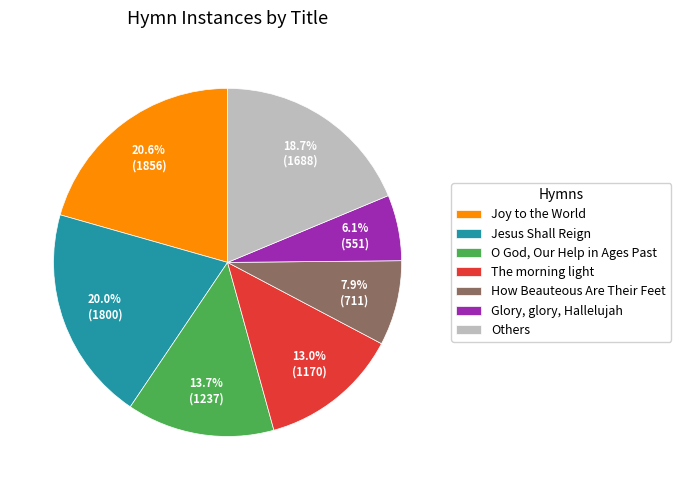

Is Jesus Shall Reign the majority of the pie?

No